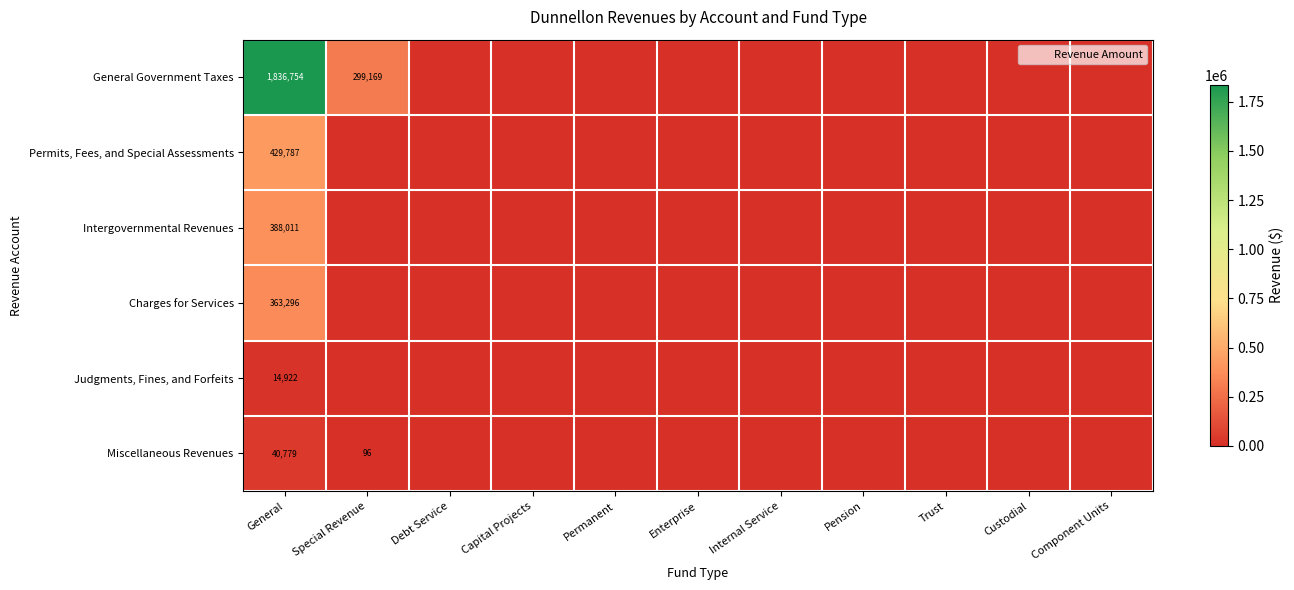

At Custodial, list the series in order from largest to smallest.

General Government Taxes, Permits, Fees, and Special Assessments, Intergovernmental Revenues, Charges for Services, Judgments, Fines, and Forfeits, Miscellaneous Revenues